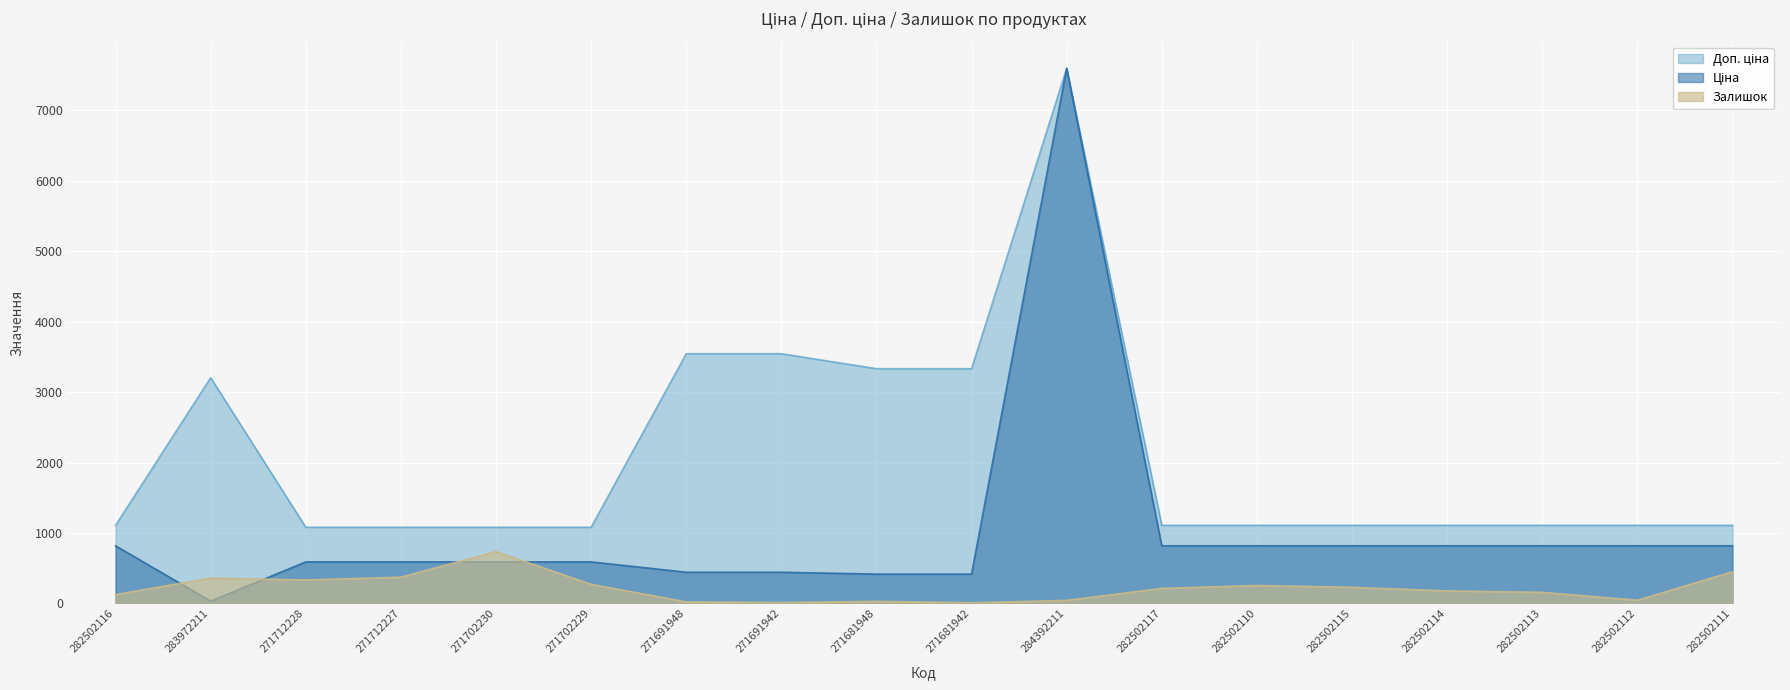

How many values in the Ціна series are below 818?

9